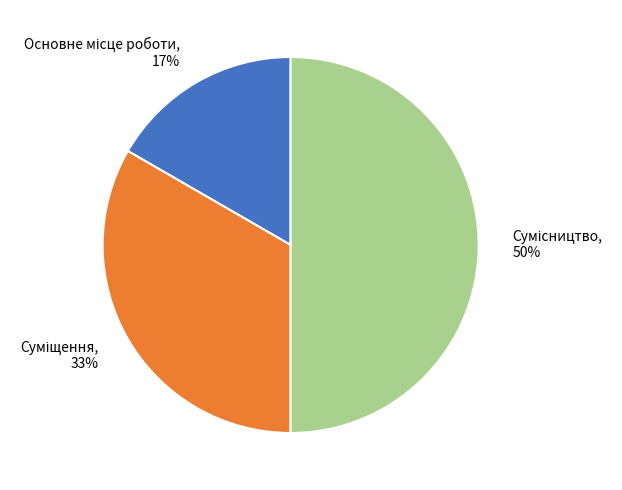

To the nearest percent, what is the difference between the largest and smallest slice percentages?

33%